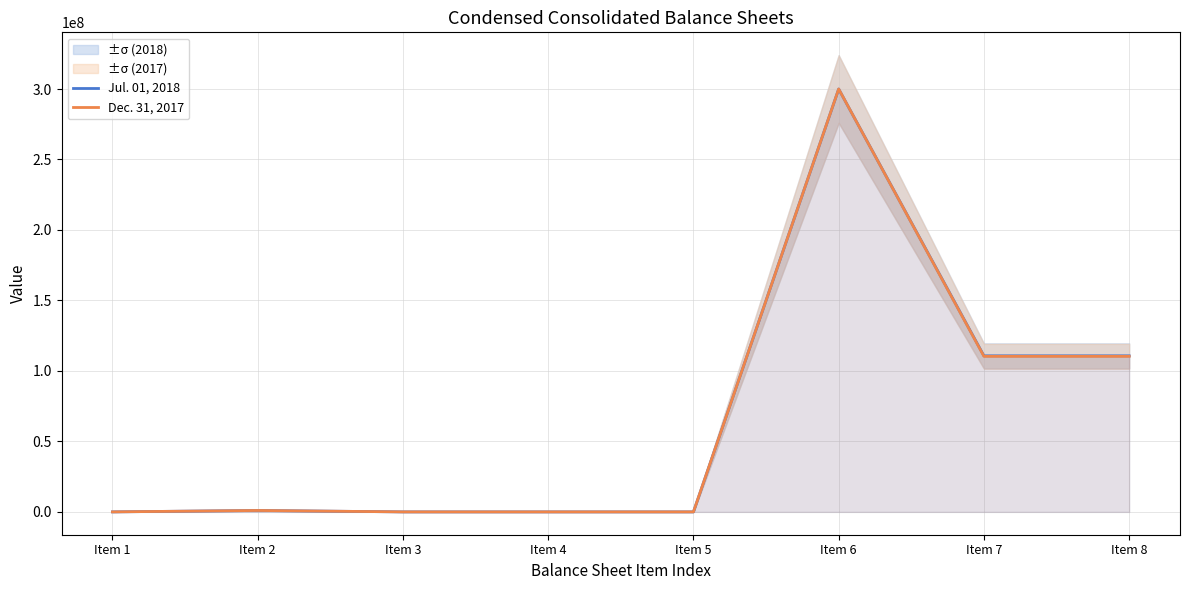

Does the chart display data point markers on the line(s)?

No